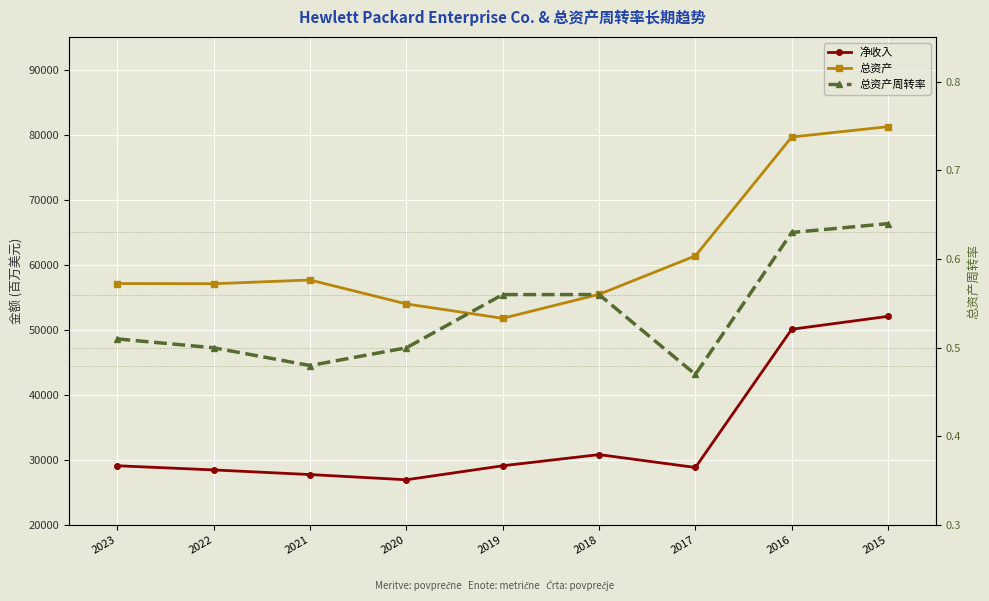

Where is 总资产周转率 nearest to the value 0?

2017